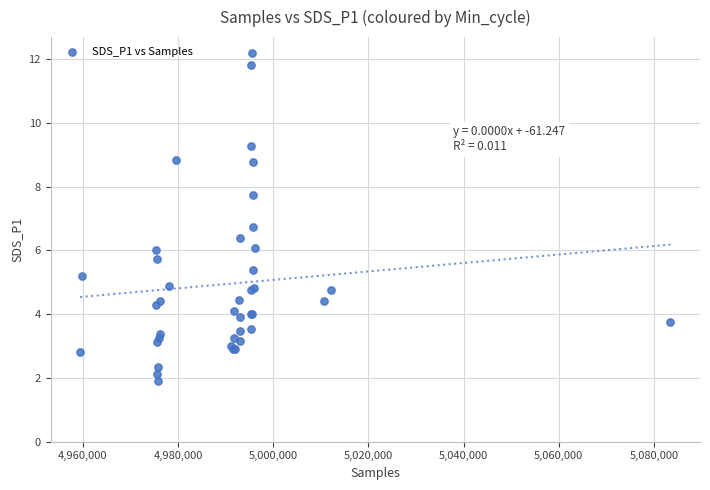

What Y value in the scatter plot is closest to 7?

6.8